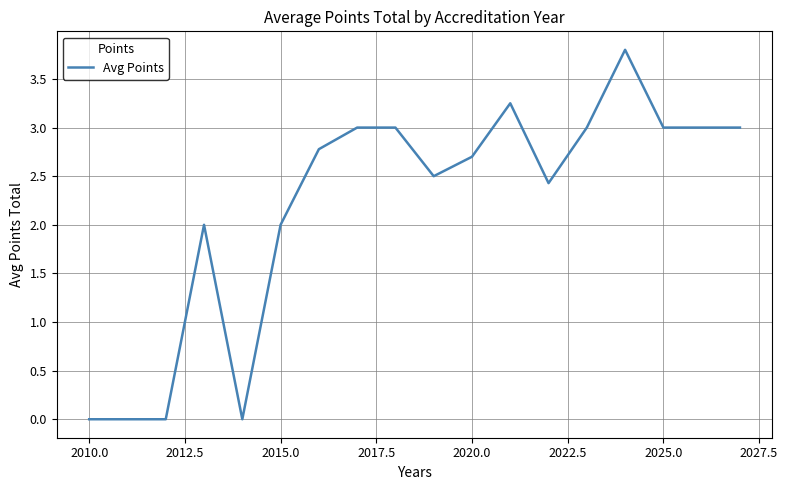

What is the difference between the maximum and minimum values?

3.8